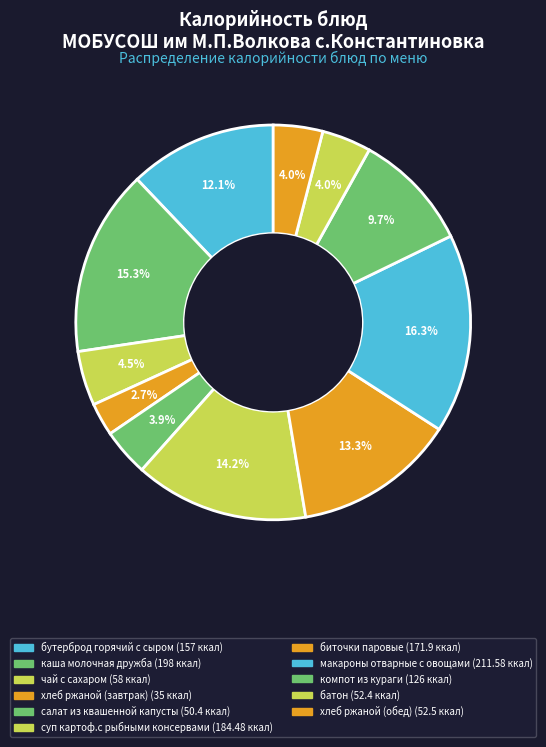

Is there a majority slice in this chart?

No